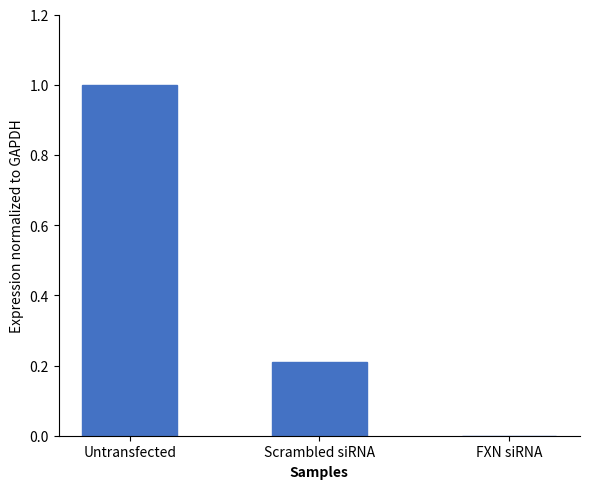

At which category does the chart reach its peak across all series?

Untransfected